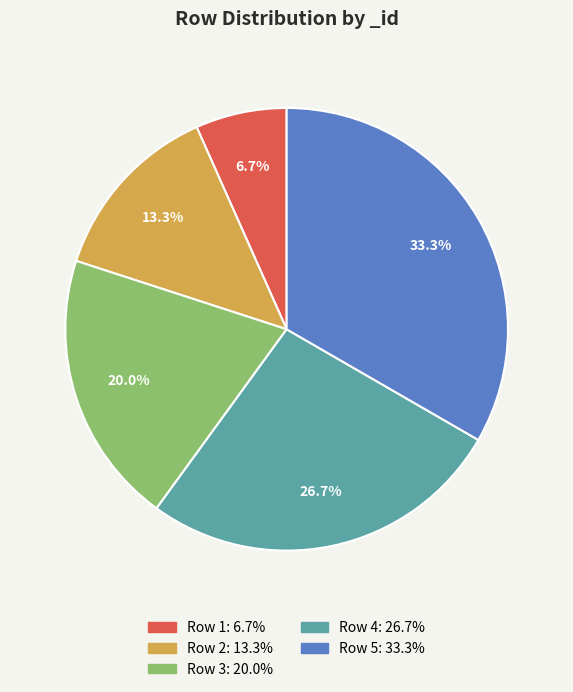

To the nearest percent, what is the combined percentage of Row 5 and Row 4?

60%